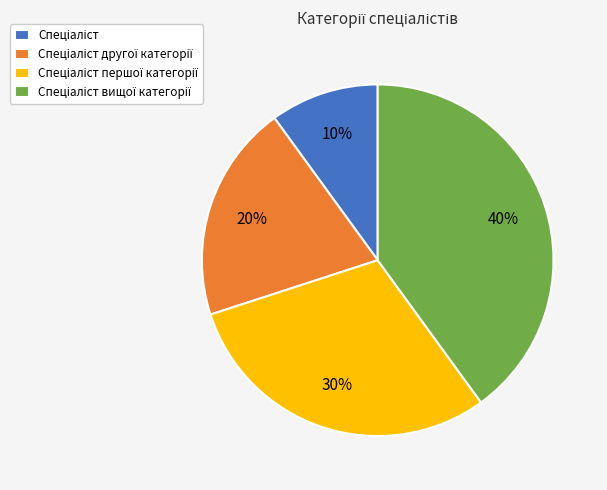

Is there a majority slice in this chart?

No